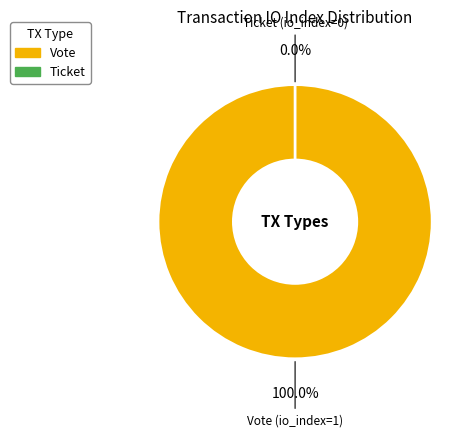

Rank the categories by value from lowest to highest.

Ticket (io_index=0), Vote (io_index=1)